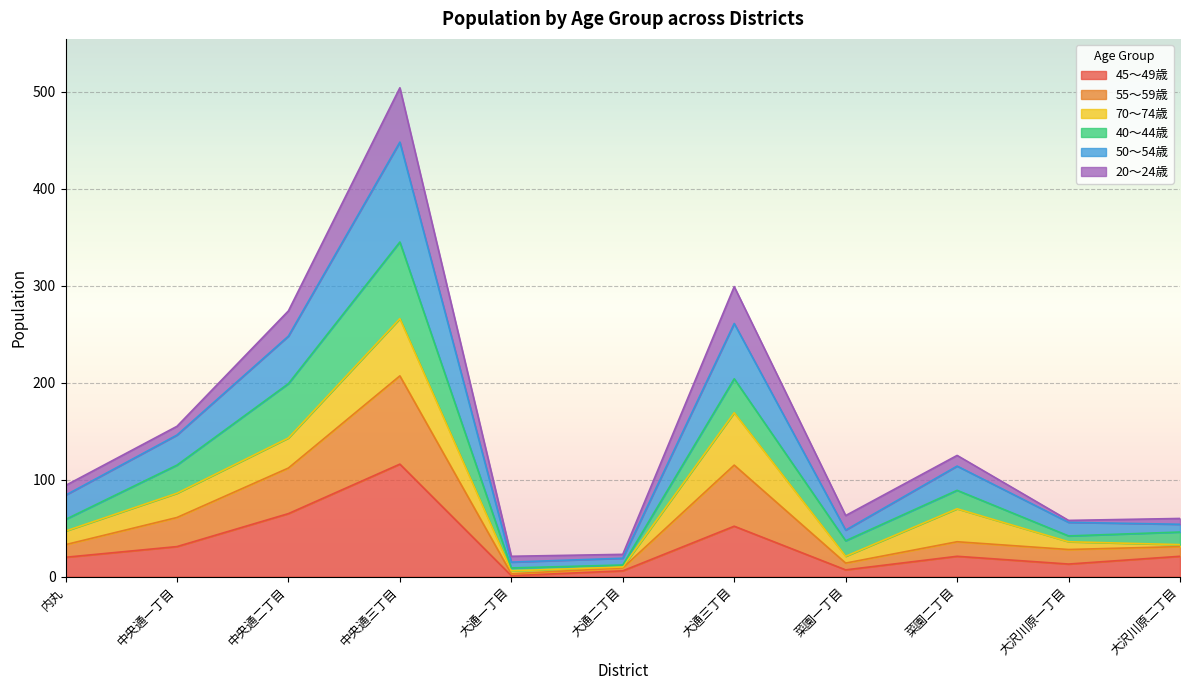

True or false: 45～49歳 and 55～59歳 intersect in this chart.

False